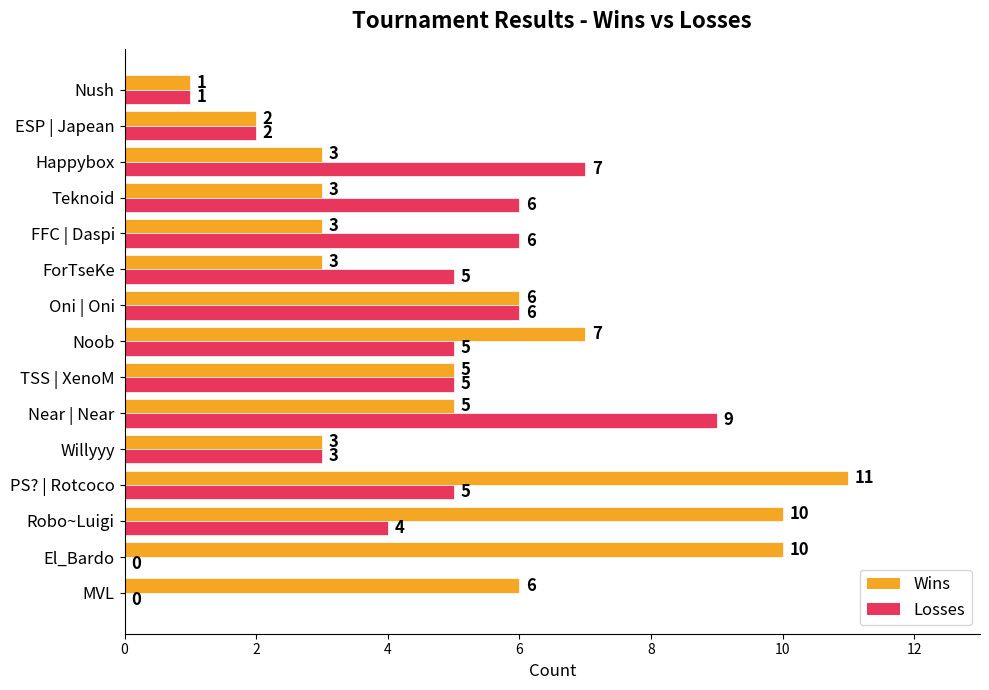

What is the total value across all series at El_Bardo?

10